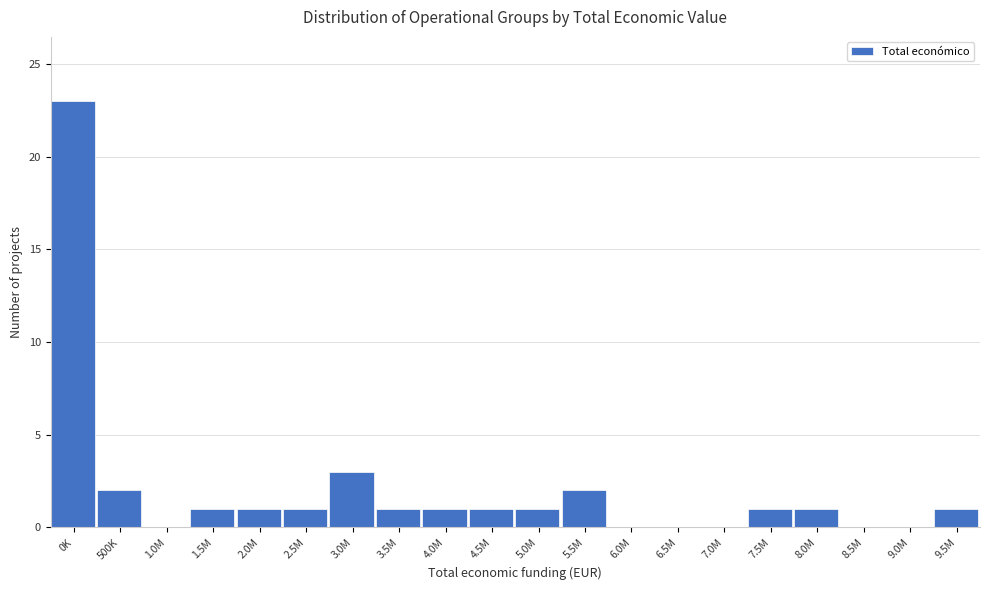

Reading left to right, what are all the values shown in this chart?

0K=23	500K=2	1.0M=0	1.5M=1	2.0M=1	2.5M=1	3.0M=3	3.5M=1	4.0M=1	4.5M=1	5.0M=1	5.5M=2	6.0M=0	6.5M=0	7.0M=0	7.5M=1	8.0M=1	8.5M=0	9.0M=0	9.5M=1